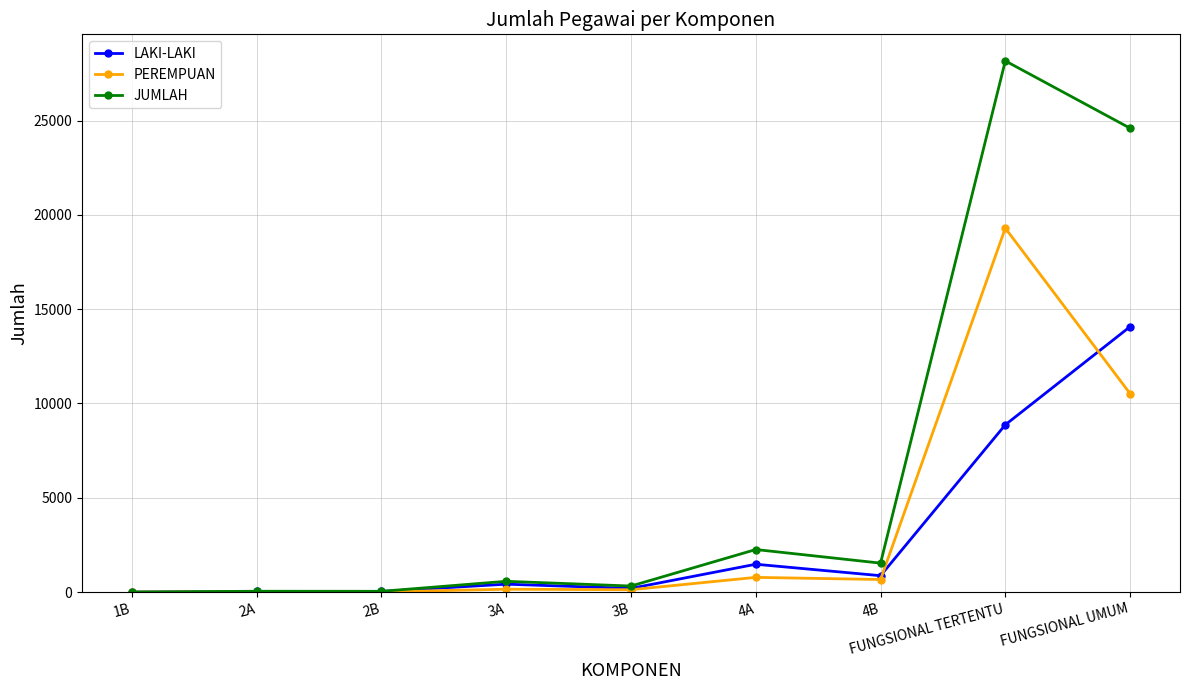

List the series in order of their peak value, lowest first.

LAKI-LAKI, PEREMPUAN, JUMLAH